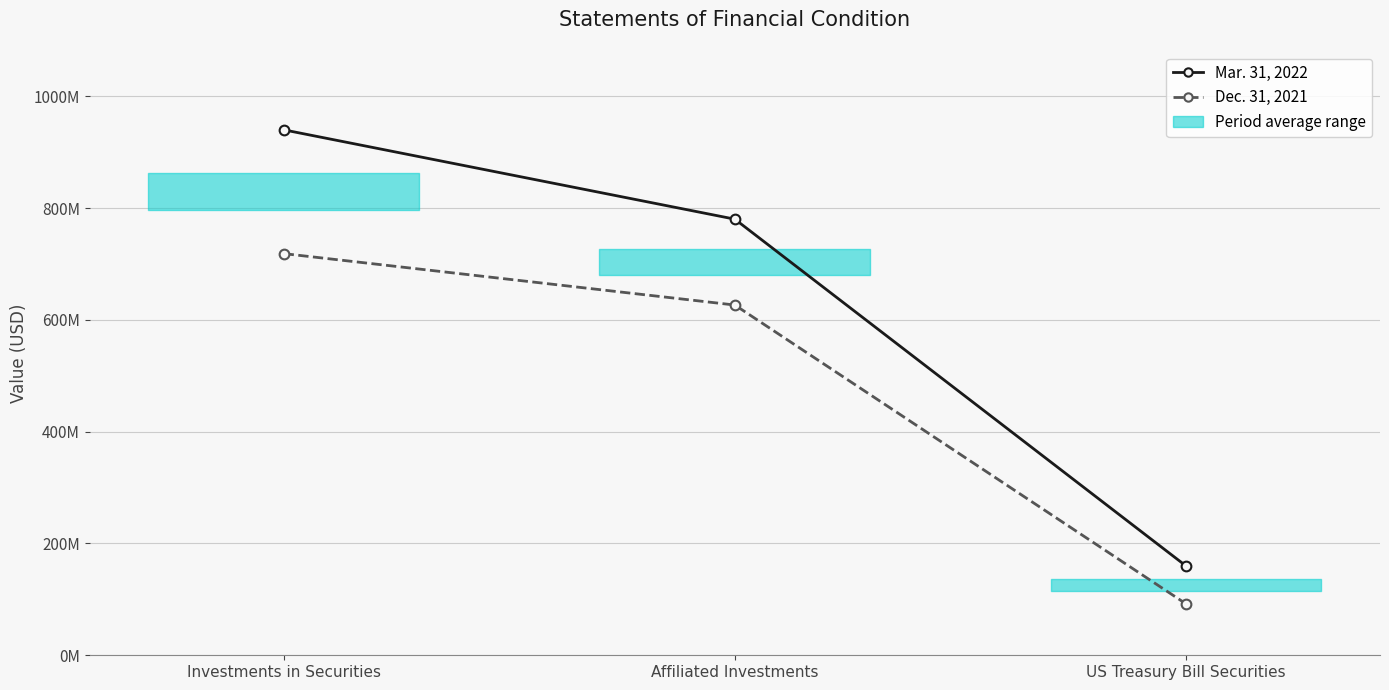

At which category is the sum across all series the highest?

Investments in Securities